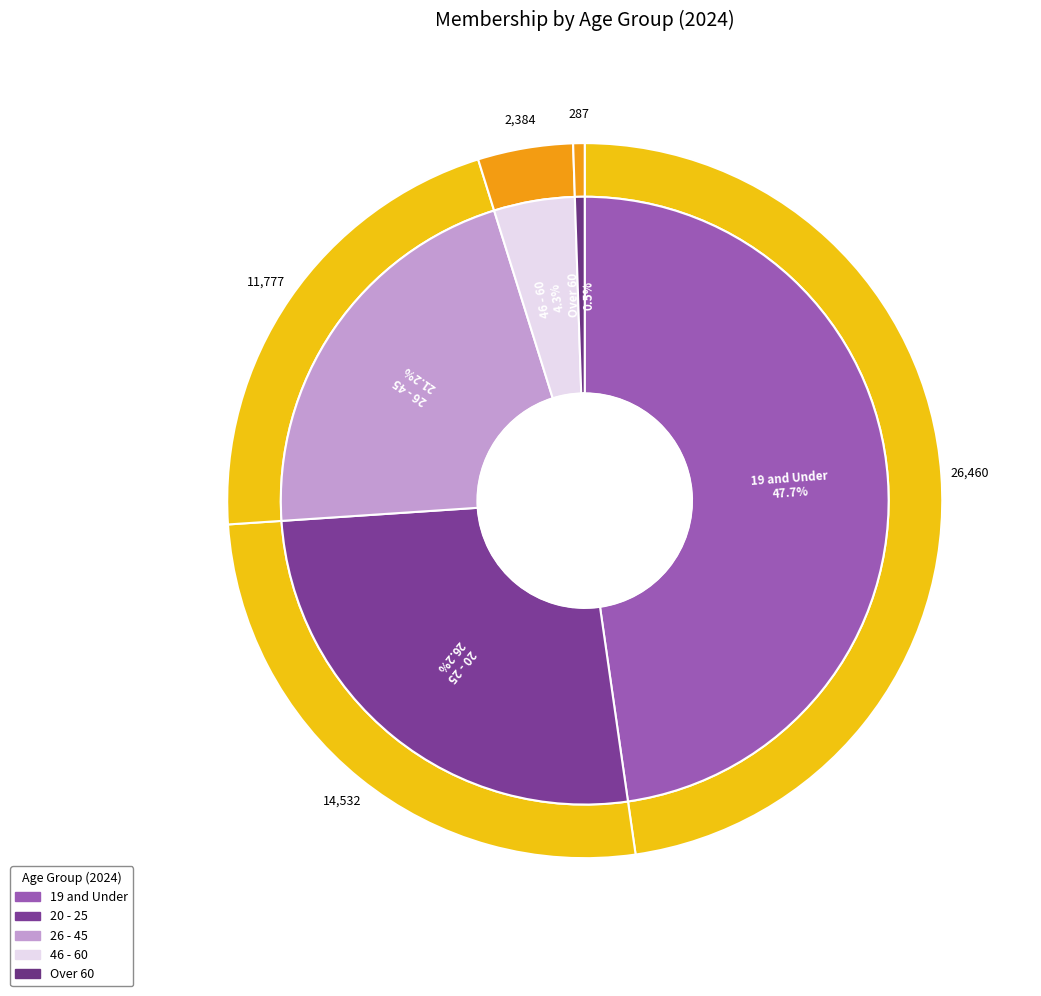

Which has a higher value, 3 or 1?

1